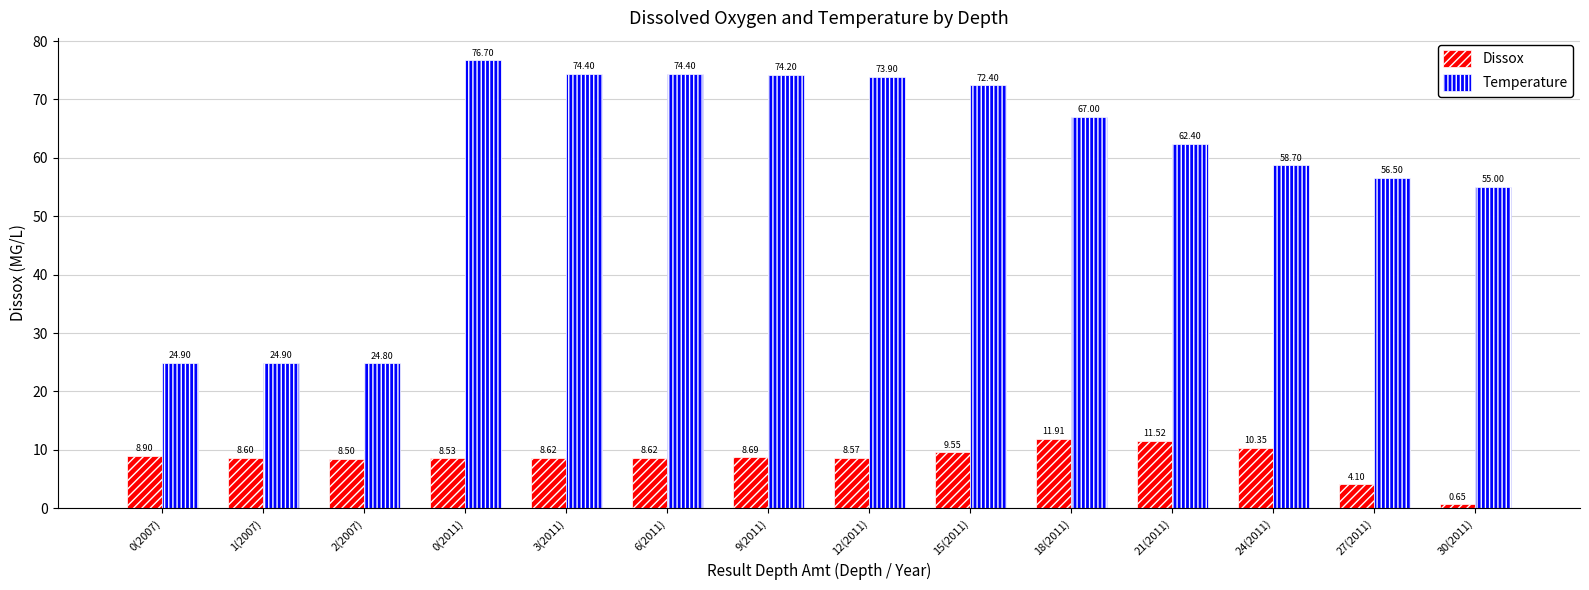

What is the difference between the maximum and minimum values in the Temperature series?

51.9